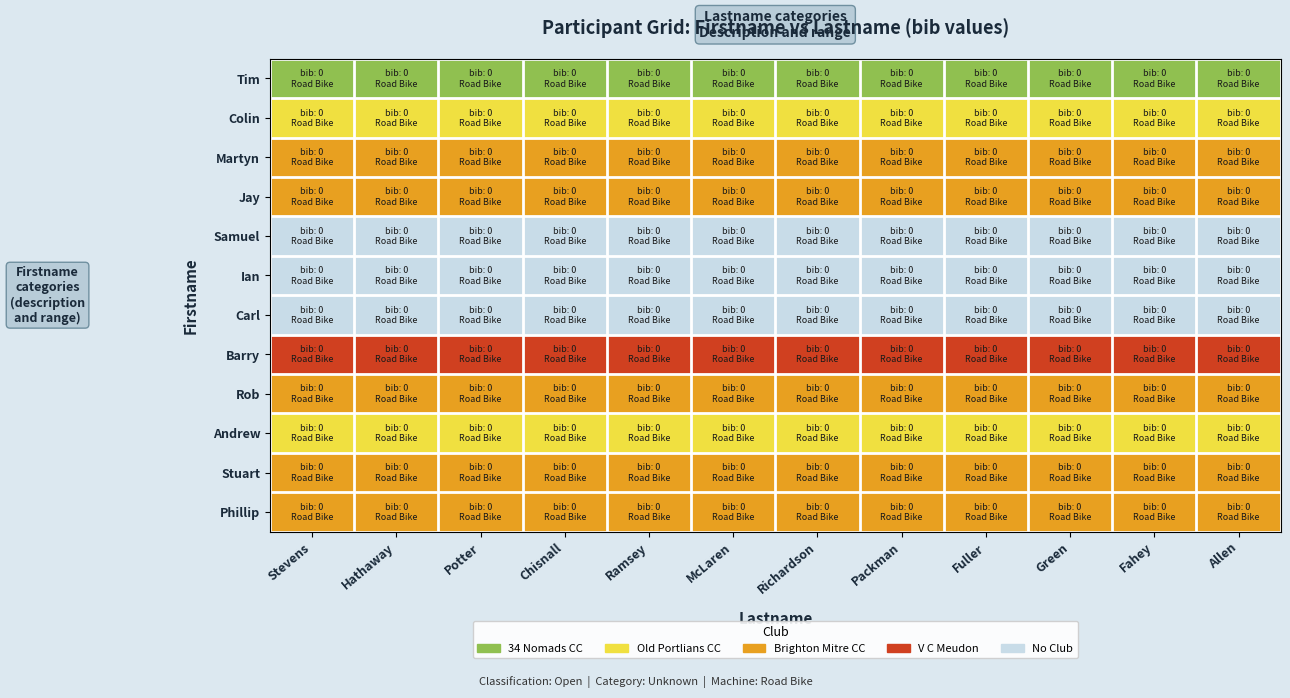

At how many categories does at least one series exceed 2?

12